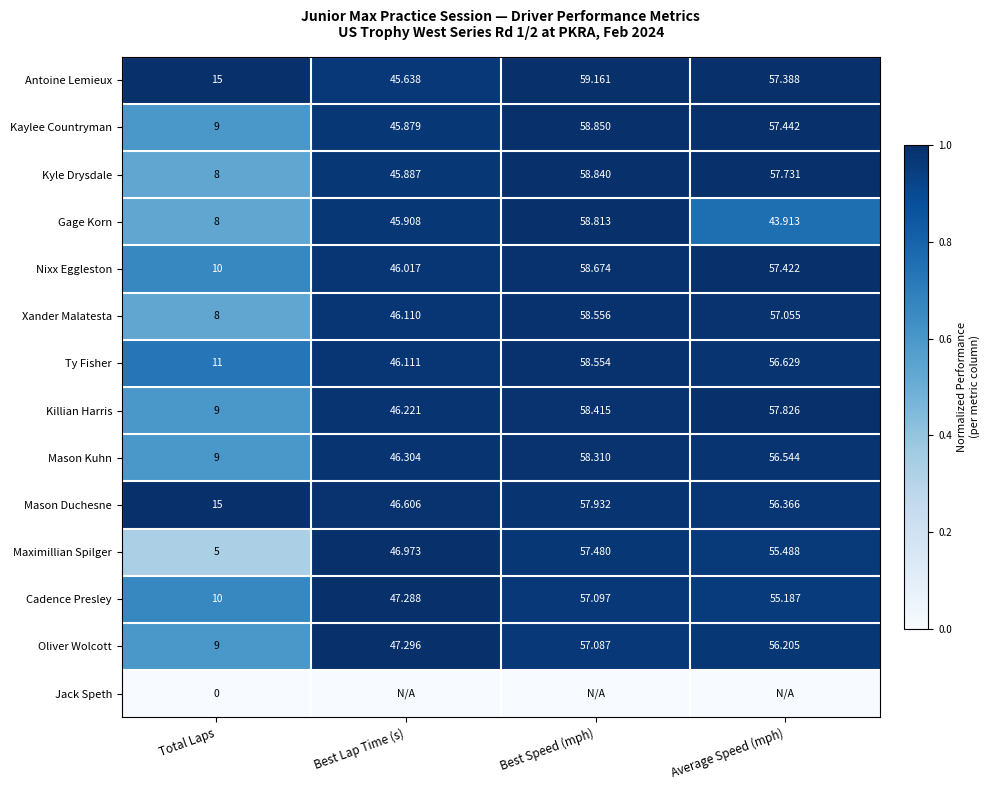

Where is Xander Malatesta nearest to the value 33?

Best Lap Time (s)